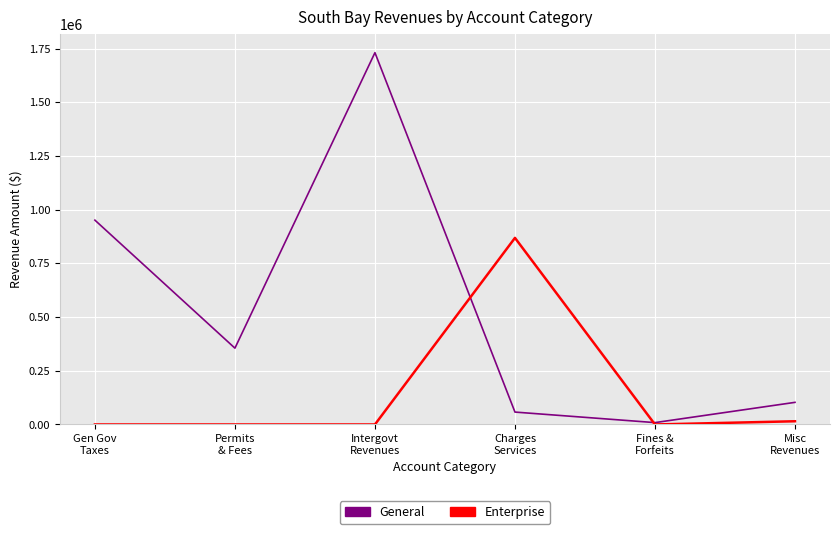

At which label is General closest to 869766?

Gen Gov
Taxes